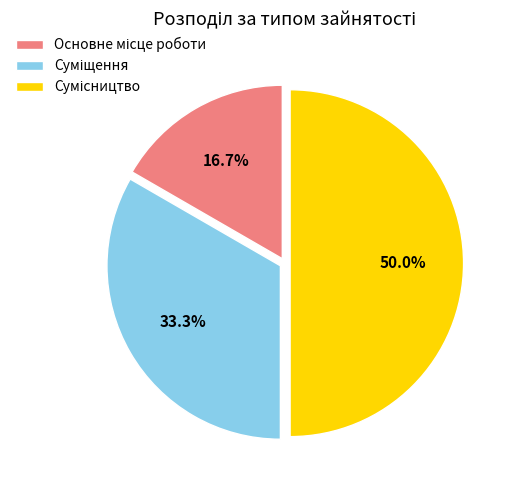

To the nearest percent, what portion does Сумісництво represent?

50%